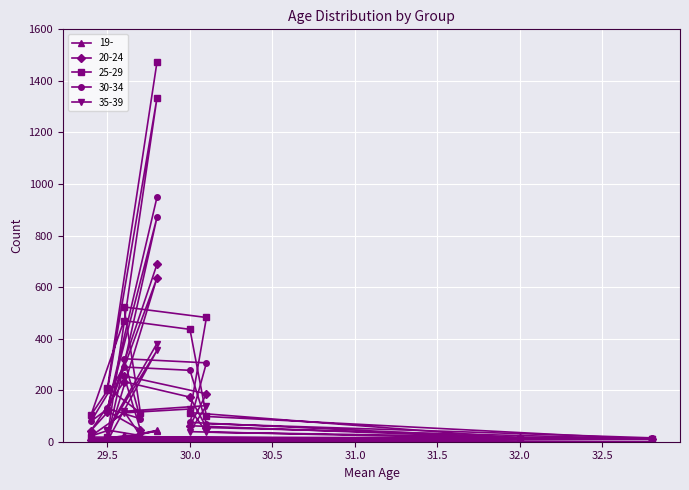

What is the sum of all 20-24 values?

2646